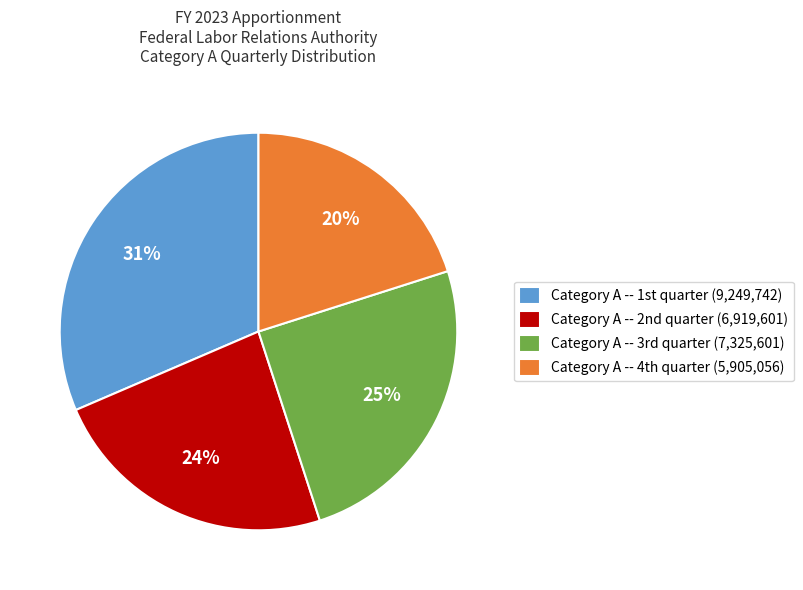

Rank the categories by value from highest to lowest.

Category A -- 1st quarter, Category A -- 3rd quarter, Category A -- 2nd quarter, Category A -- 4th quarter